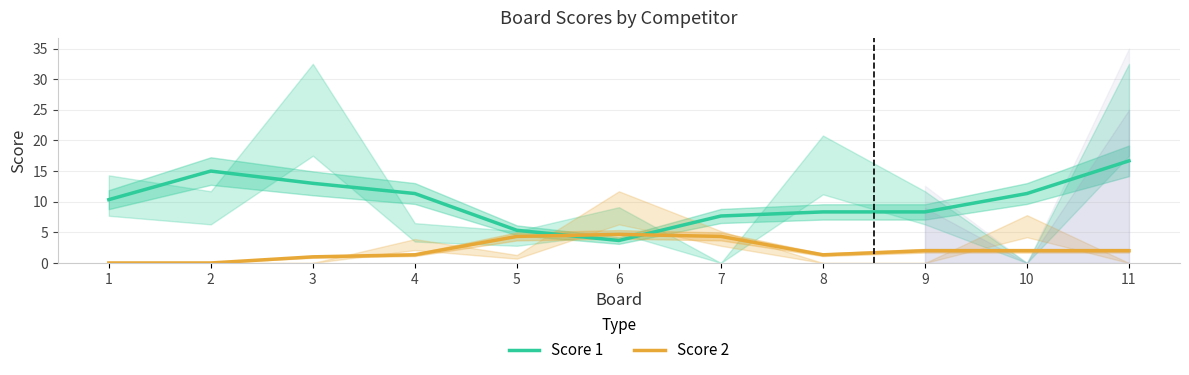

The value of Score 1 at 11 is 23.5. True or false?

False